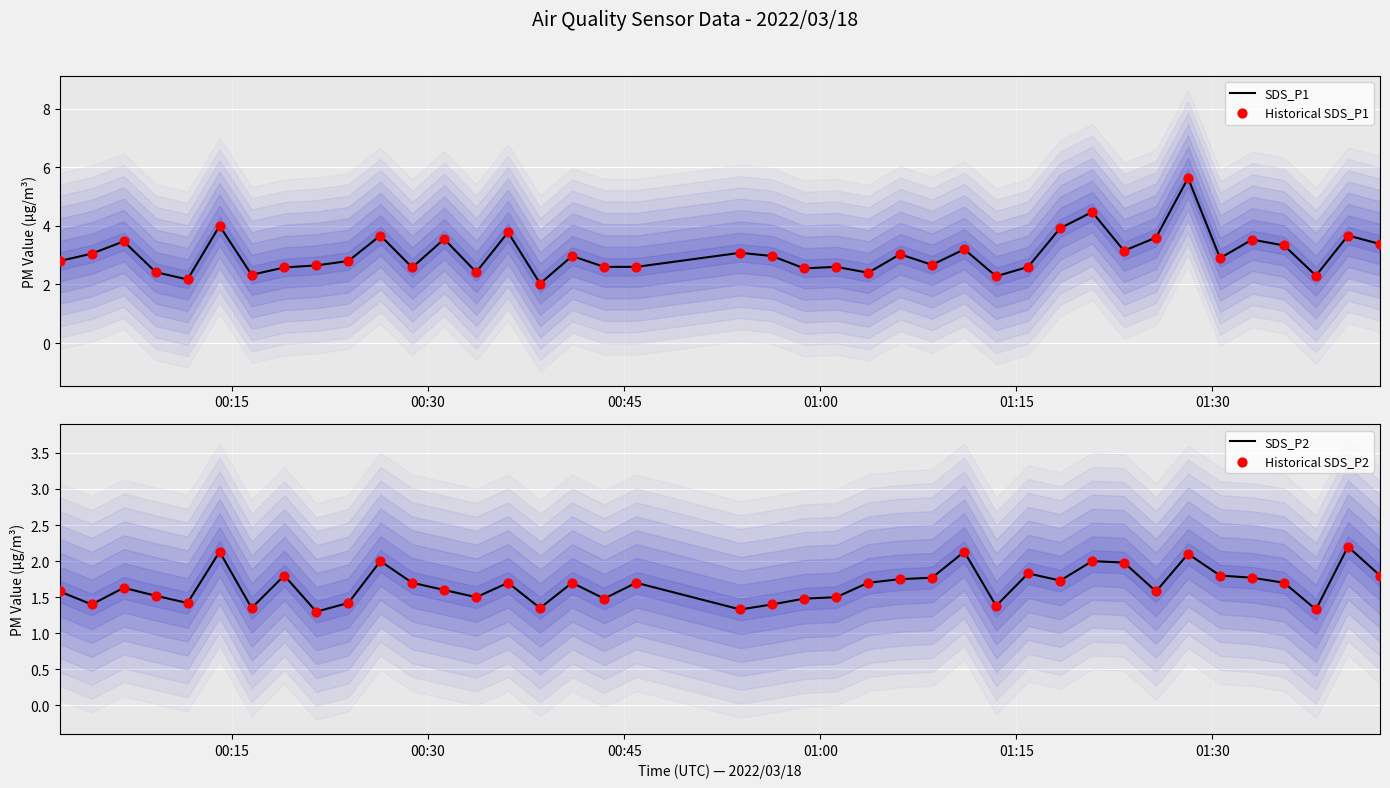

What is the highest value of the SDS_P1 series?

5.6